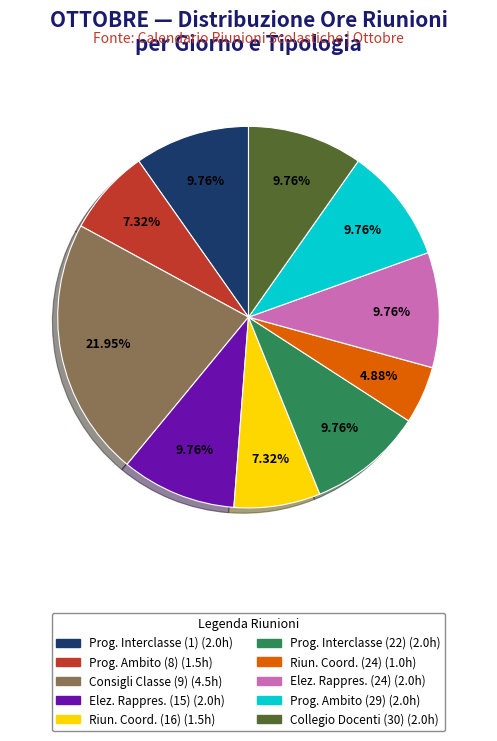

Is there a majority slice in this chart?

No